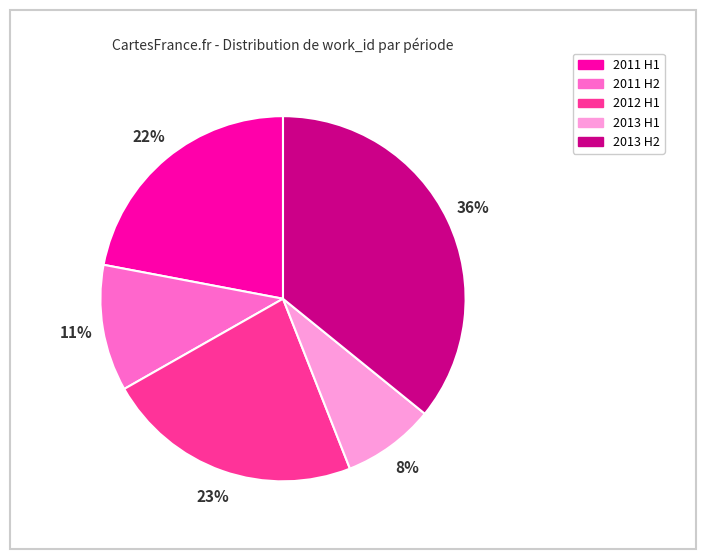

To the nearest percent, what is the average slice percentage?

20%